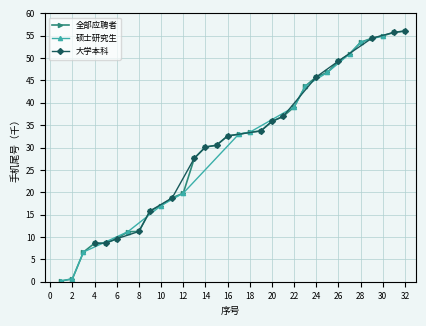

What is the maximum value for 全部应聘者?

56.1